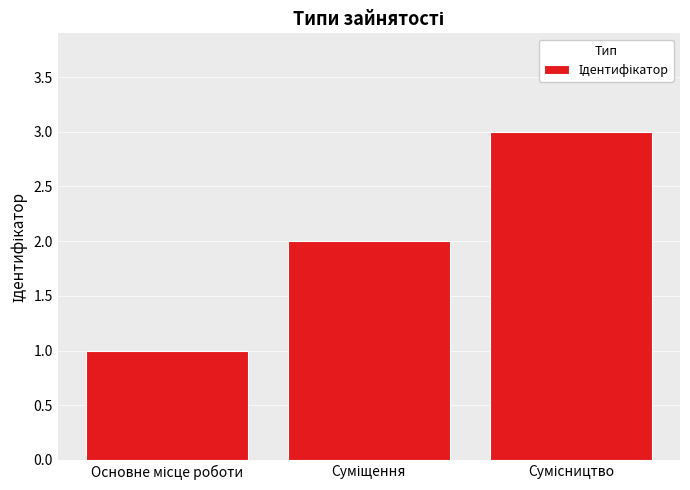

What is the sum of all values?

6